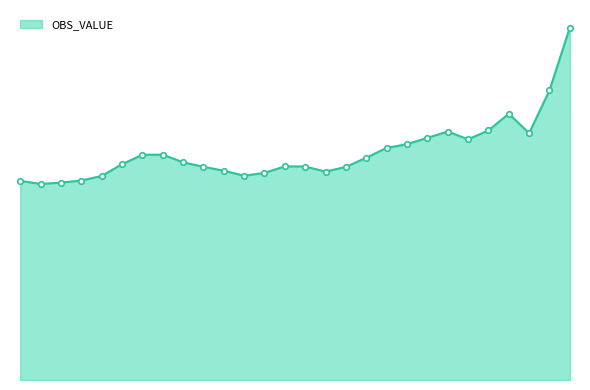

Reading left to right, what are all the values shown in this chart?

1.9	1.9	1.9	1.9	2.0	2.1	2.2	2.2	2.1	2.1	2.0	2.0	2.0	2.1	2.1	2.0	2.1	2.2	2.3	2.3	2.4	2.4	2.3	2.4	2.6	2.4	2.8	3.4